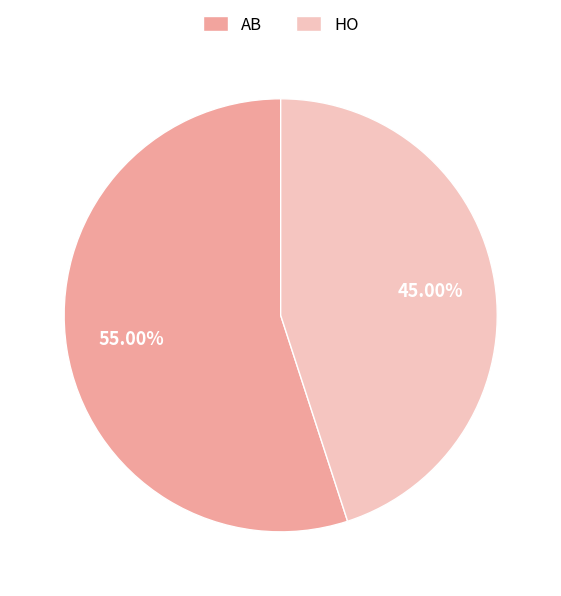

Count the number of slices in the pie.

2